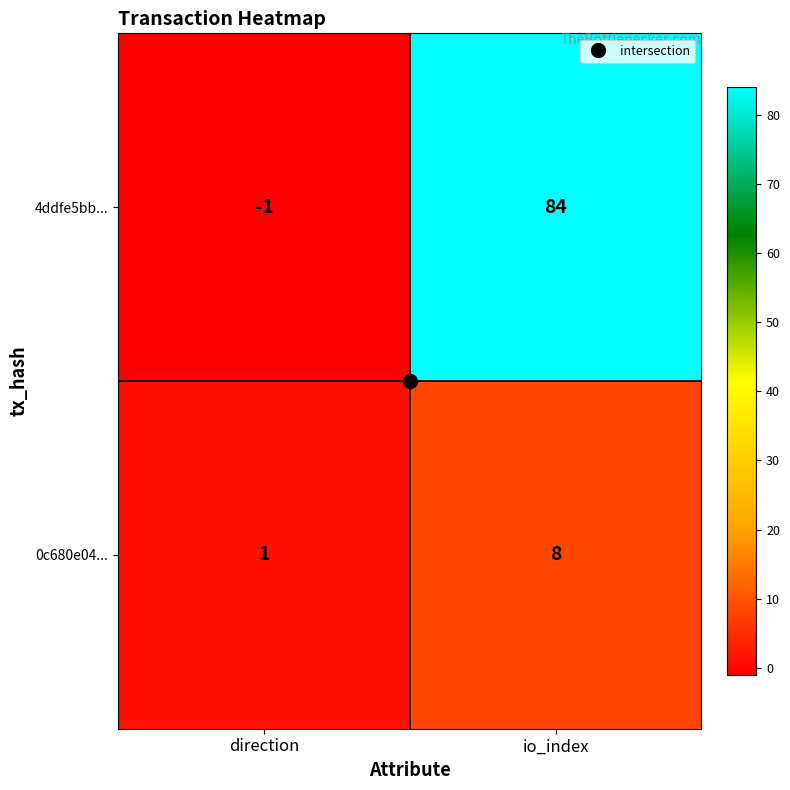

What is the difference between the highest and lowest values at direction?

2